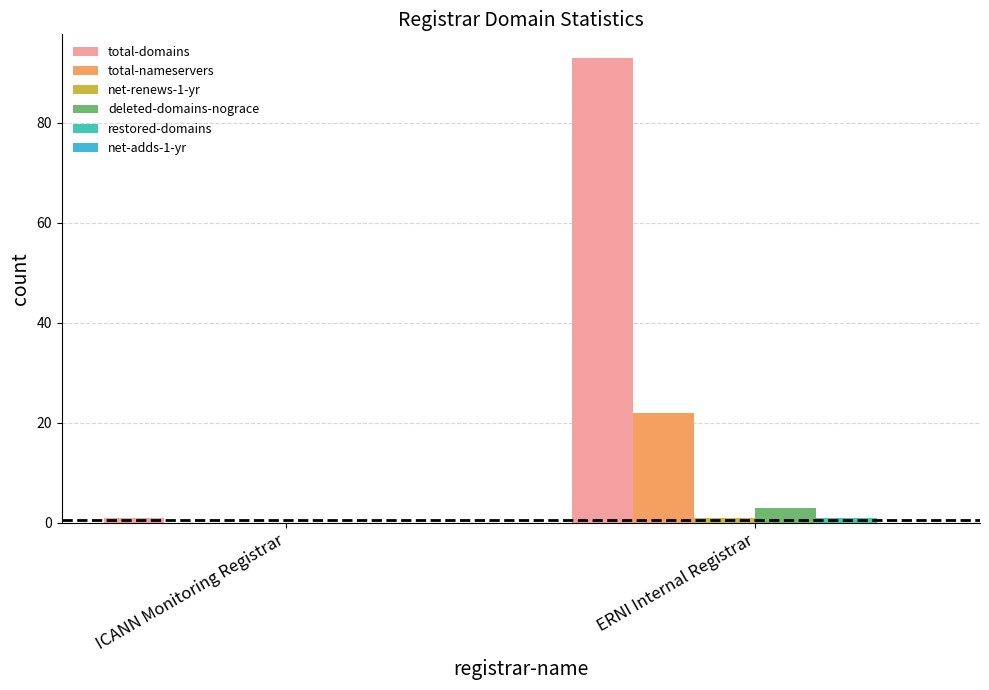

Are the bars grouped side by side (vs. stacked)?

Yes